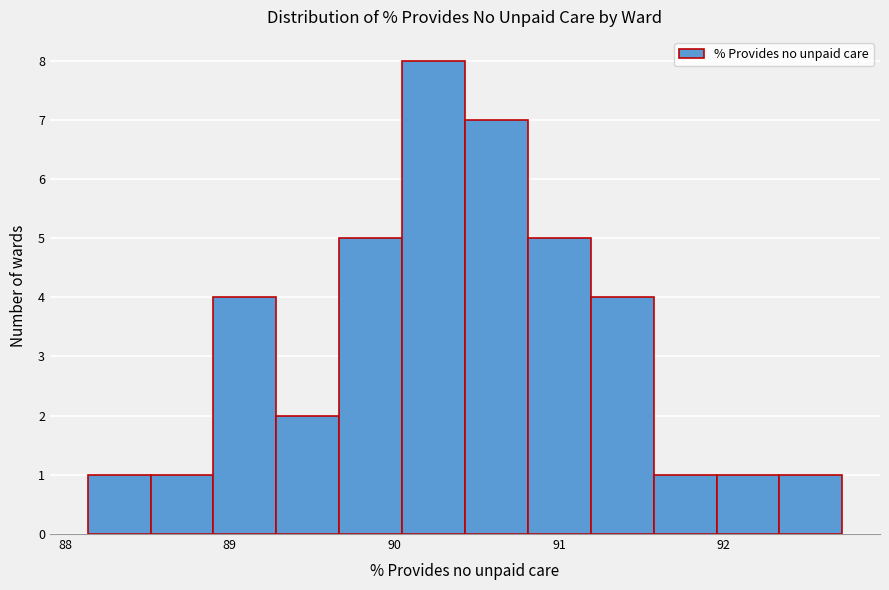

Around what value on the x-axis is the tallest bar? Give the approximate position of its centre, as read against the axis.

90.2